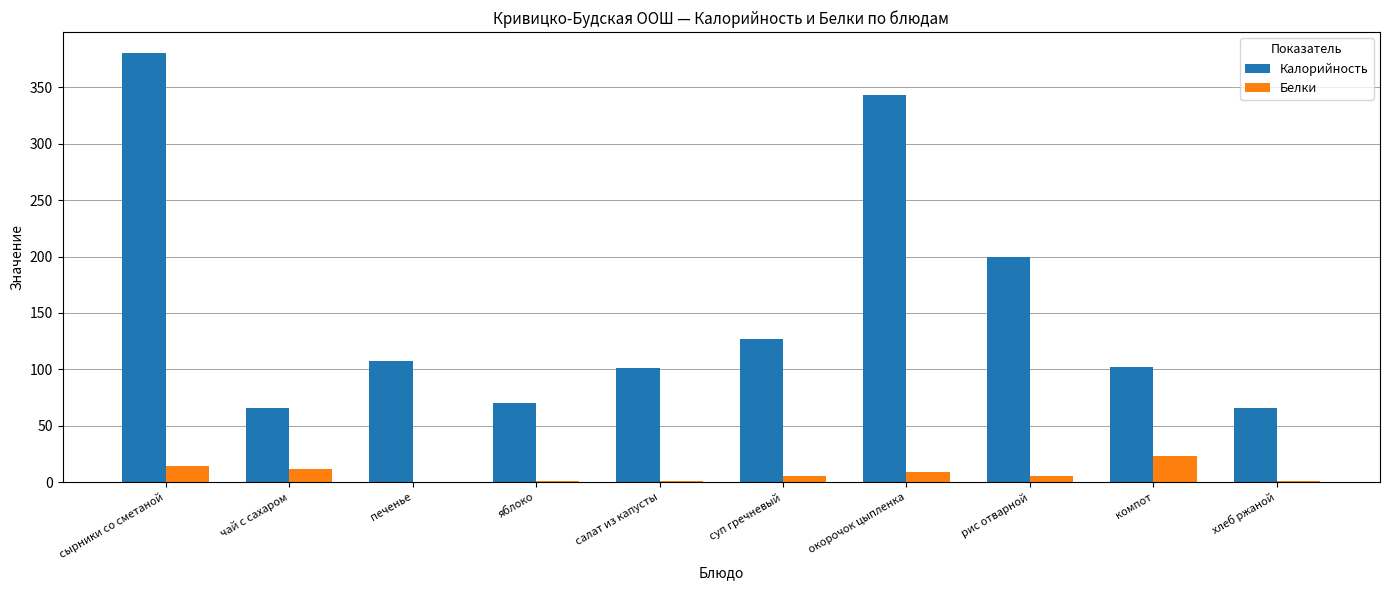

Between суп гречневый and хлеб ржаной, which series saw the biggest shift?

Калорийность